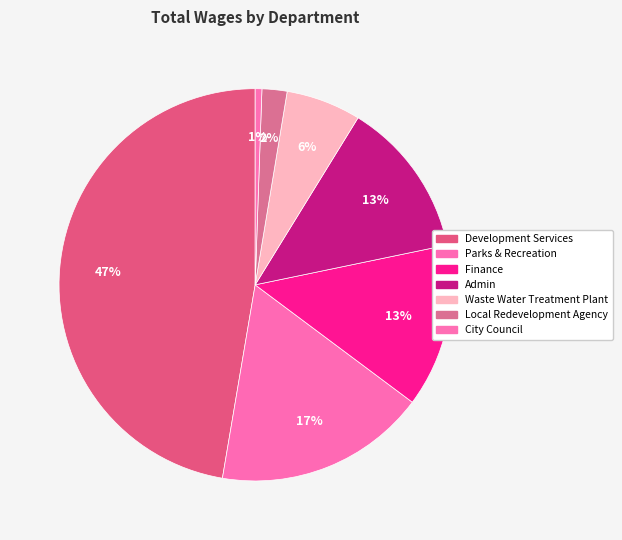

How many slices are in this pie chart?

7